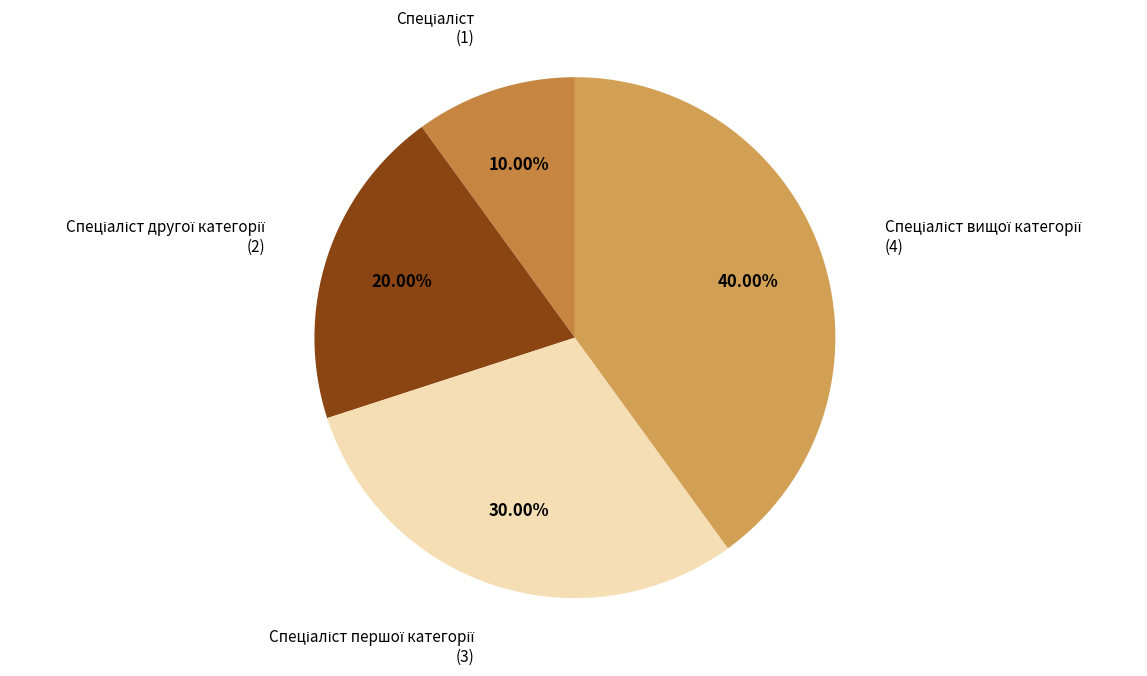

Rank the categories by value from highest to lowest.

Спеціаліст вищої категорії, Спеціаліст першої категорії, Спеціаліст другої категорії, Спеціаліст